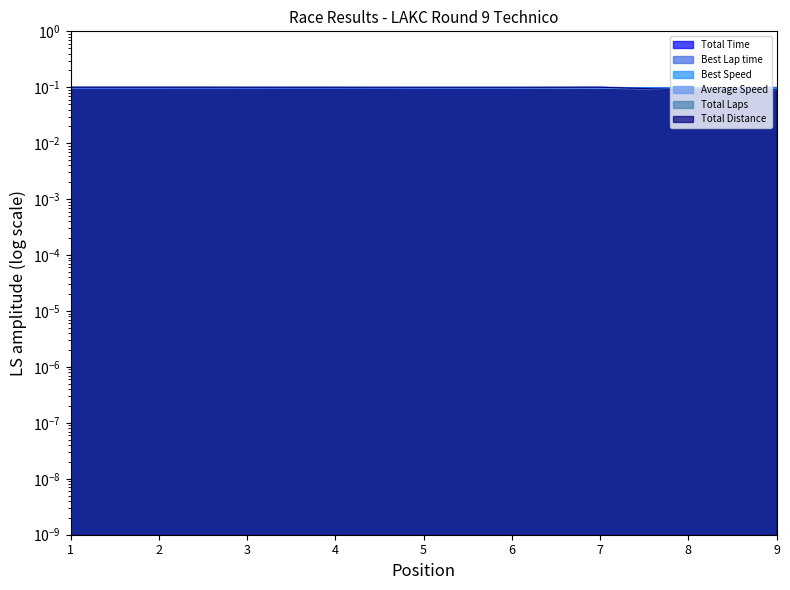

The value of Best Speed at 9 is 0.1. True or false?

False